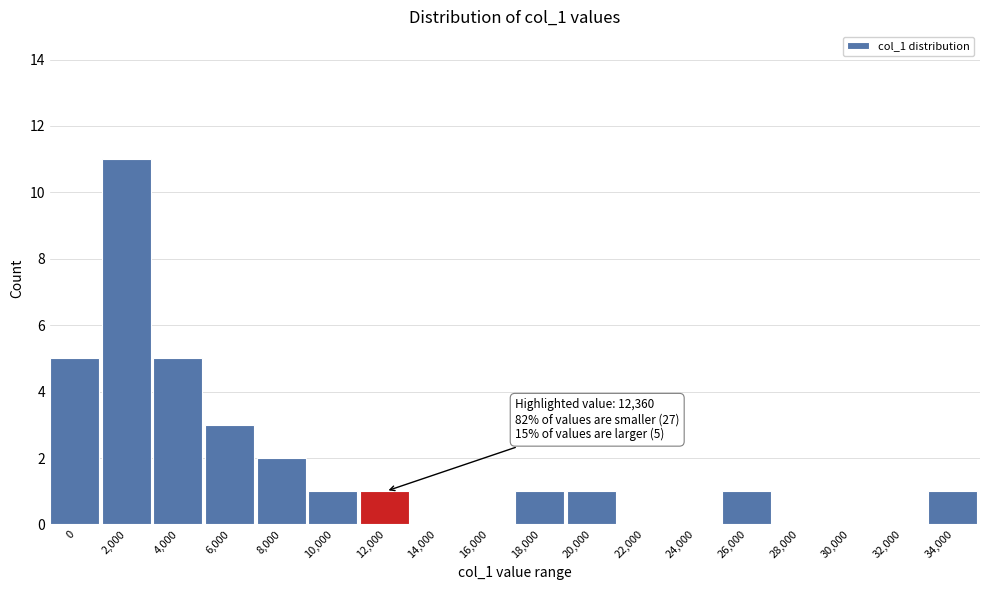

Reading left to right, extract all data points from this chart.

0=5	2,000=11	4,000=5	6,000=3	8,000=2	10,000=1	12,000=1	14,000=0	16,000=0	18,000=1	20,000=1	22,000=0	24,000=0	26,000=1	28,000=0	30,000=0	32,000=0	34,000=1